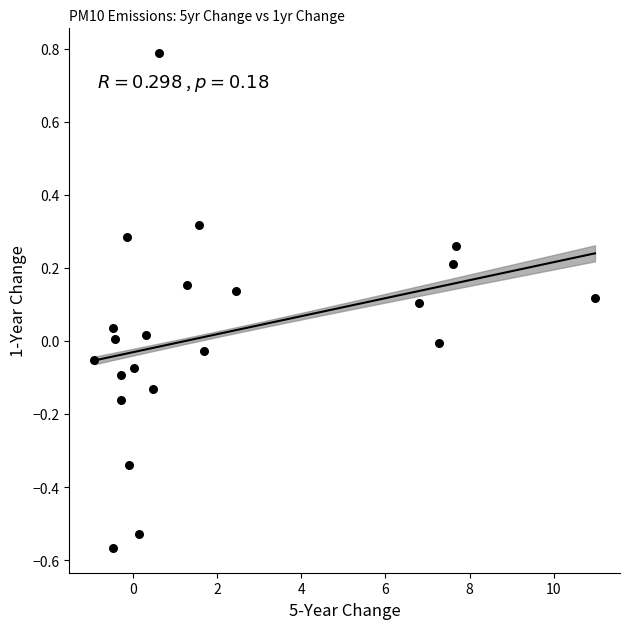

What is the range of Y values (max minus min)?

1.4